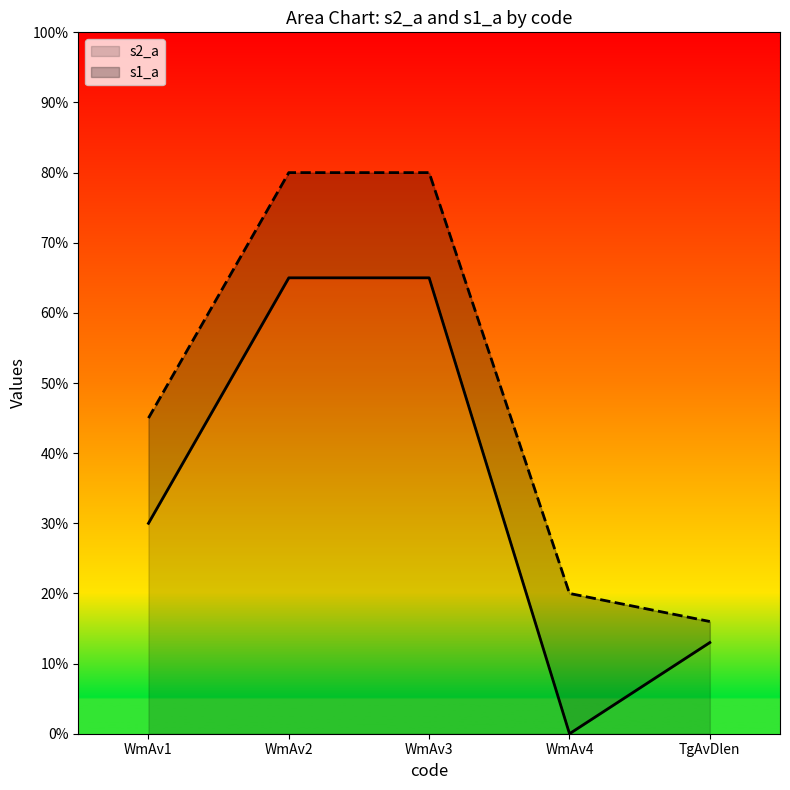

List the series in order of their overall mean, lowest first.

s2_a, s1_a